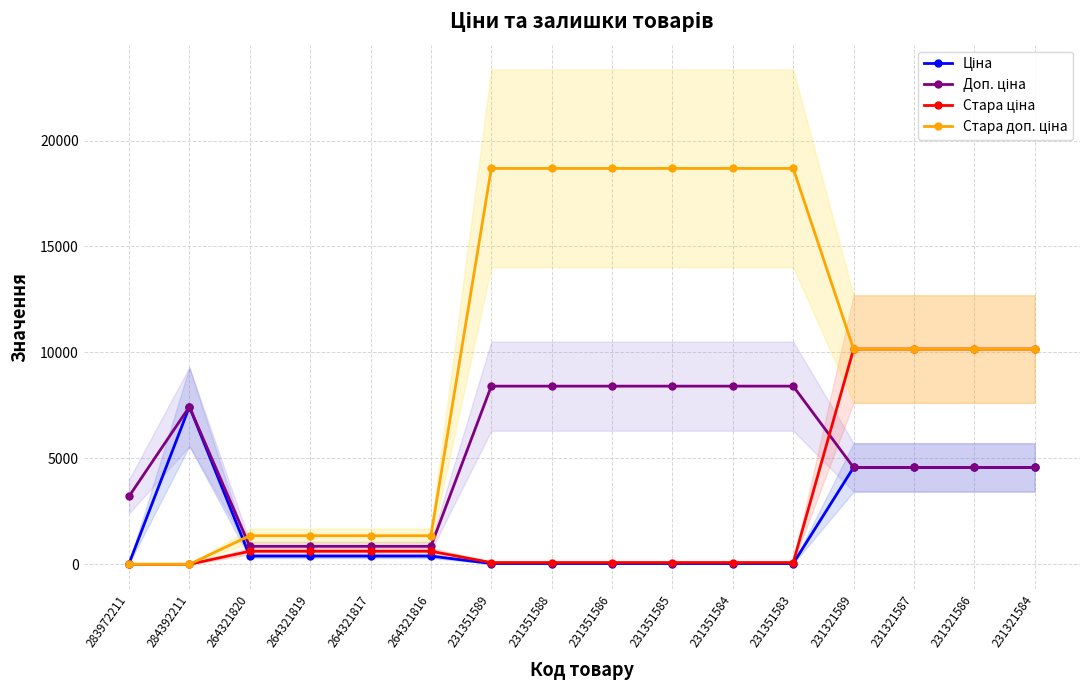

What is the approximate value of Доп. ціна at 264321817?

849.0